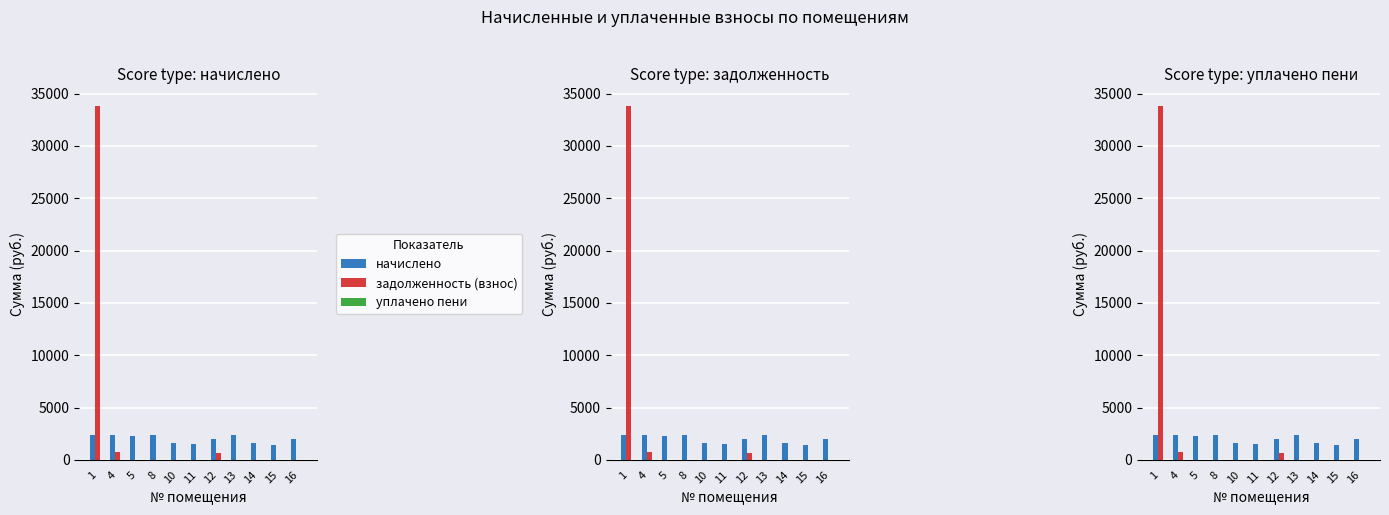

Which has a higher value, 15 or 1?

1